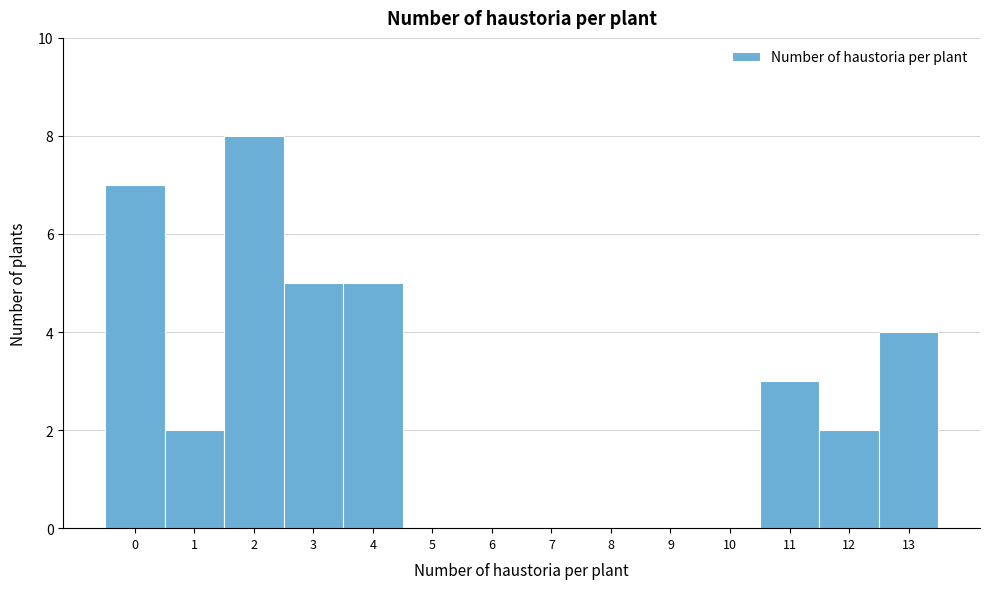

Over which range of the x-axis is the bar tallest?

1.5 to 2.5